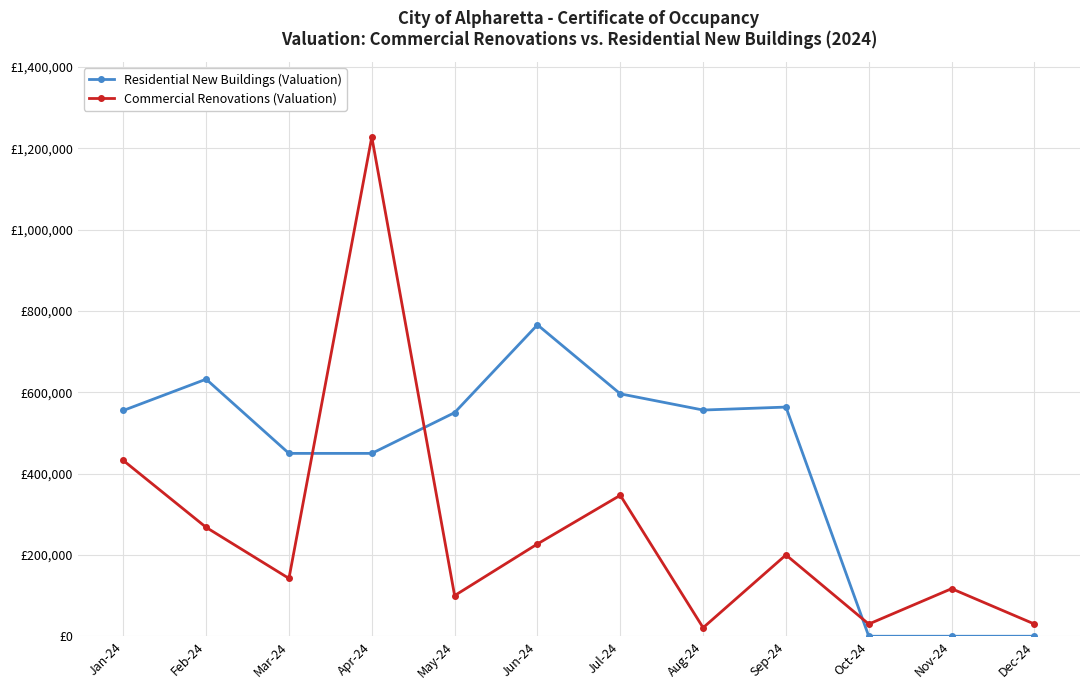

What are all the series names shown in the legend?

Residential New Buildings (Valuation), Commercial Renovations (Valuation)